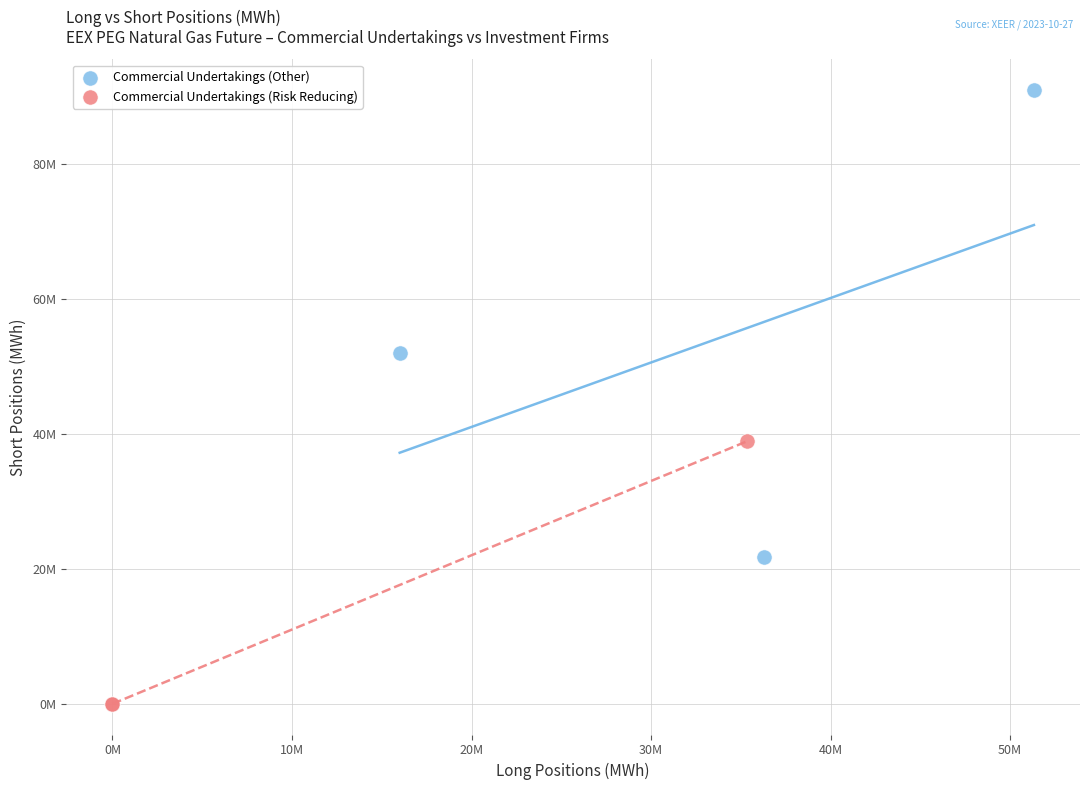

What are all the series names shown in the legend?

Commercial Undertakings (Other), Commercial Undertakings (Risk Reducing)